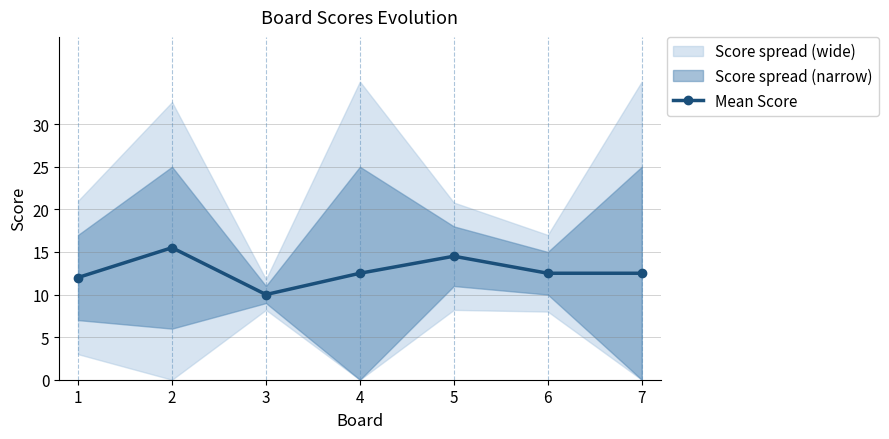

How many data points does each series have?

7